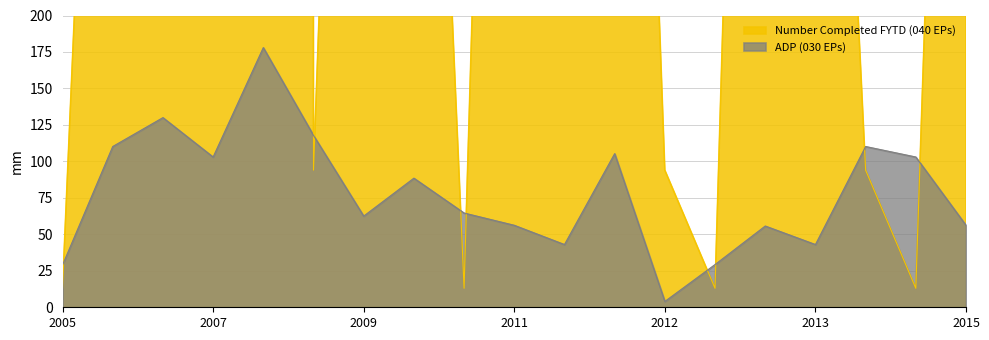

The ADP (030 EPs) series shows 13.1 at 2005. True or false?

False